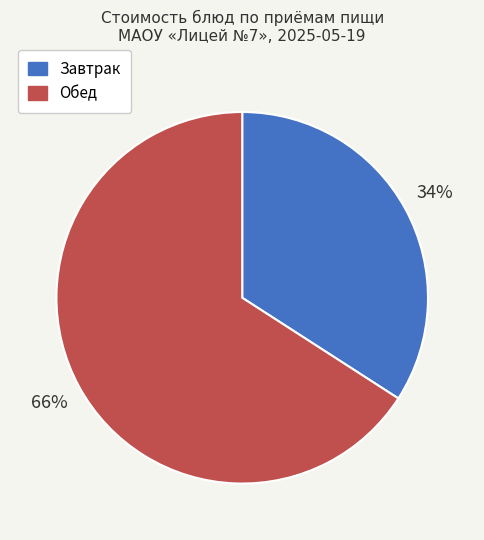

To the nearest percent, what is the difference between the largest and smallest slice percentages?

32%